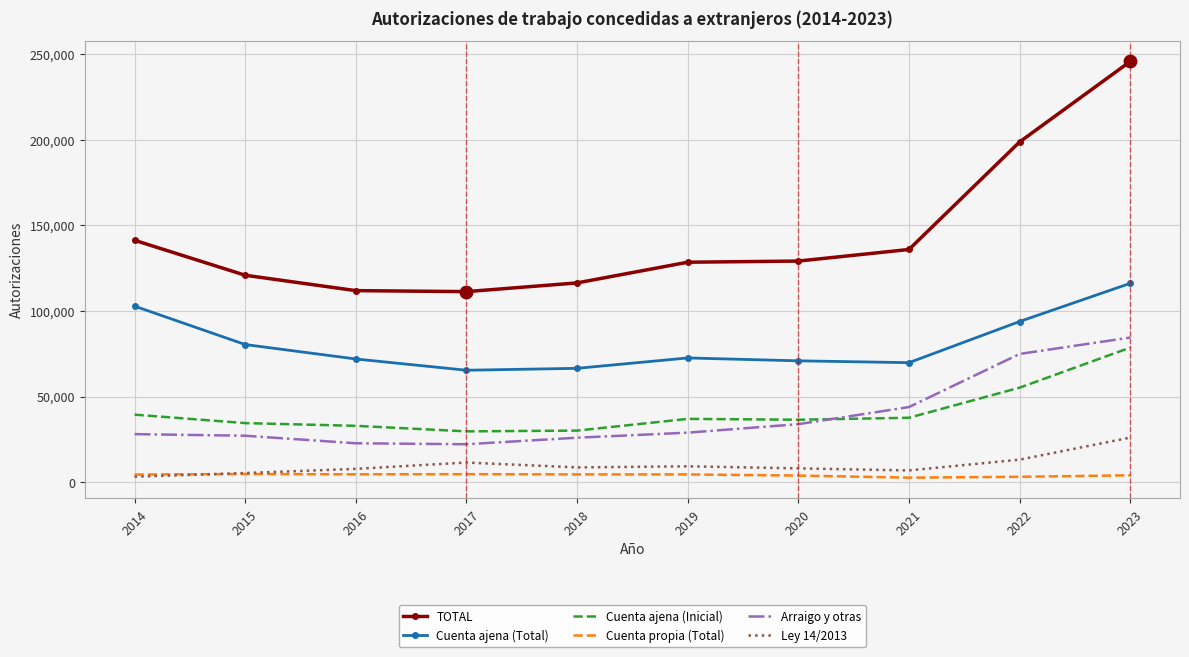

Is the value of Cuenta propia (Total) at 2016 greater than the value of Arraigo y otras at 2015?

No